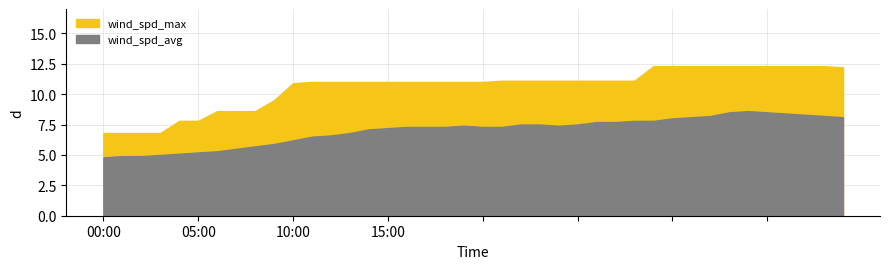

At how many categories does at least one series exceed 9?

31